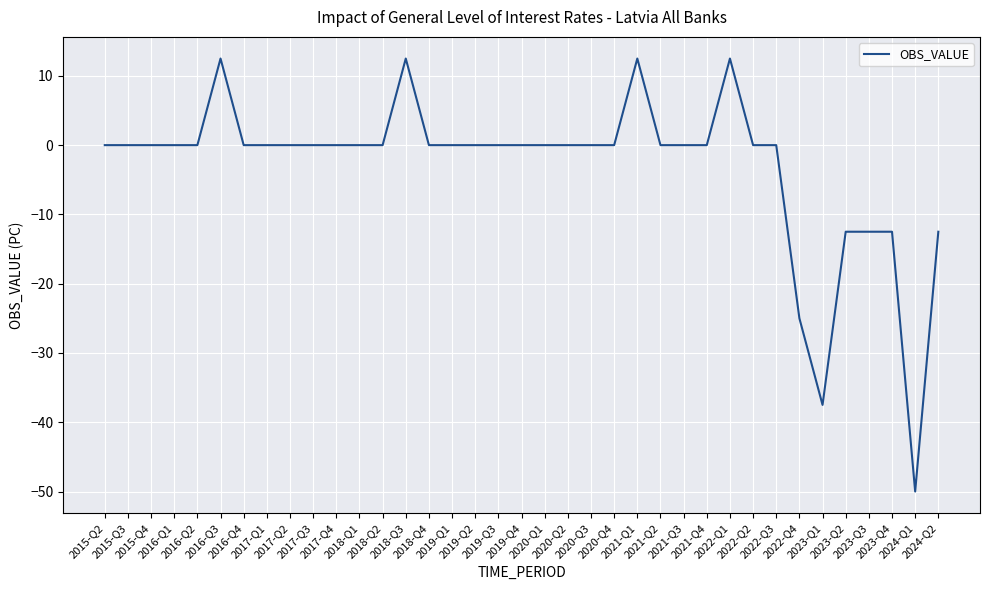

What is the minimum value shown in the chart?

-50.0